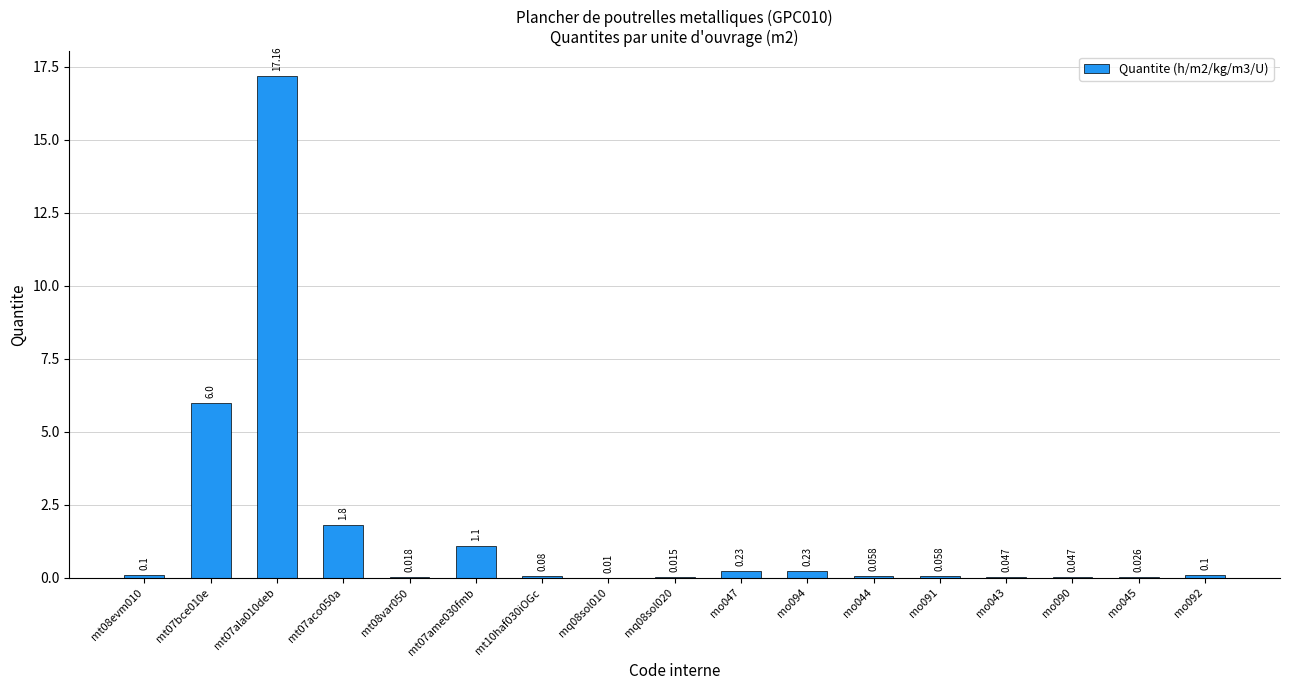

Are the bars horizontal?

No